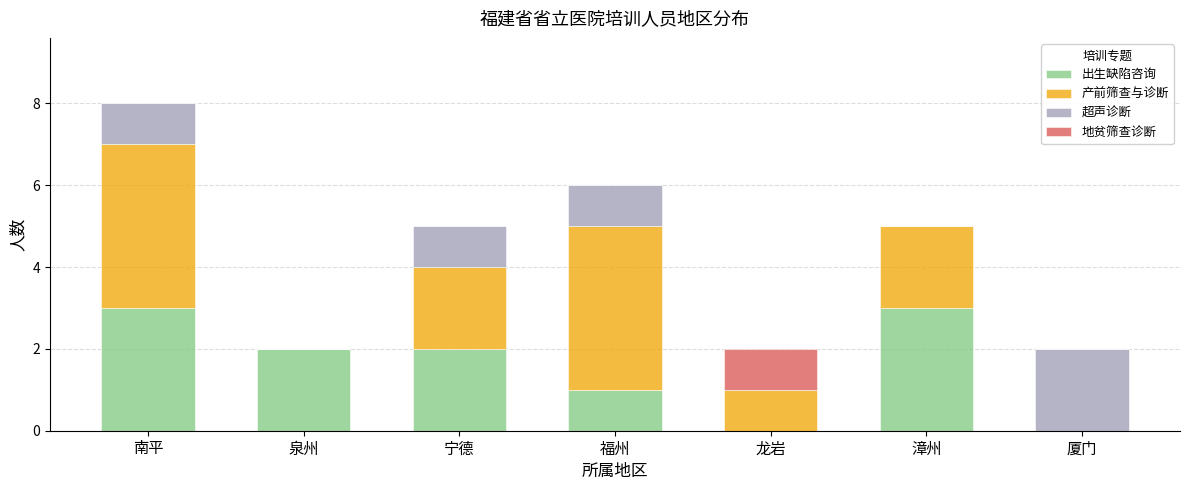

Reading left to right, what are the values for 出生缺陷咨询?

南平=3	泉州=2	宁德=2	福州=1	龙岩=0	漳州=3	厦门=0